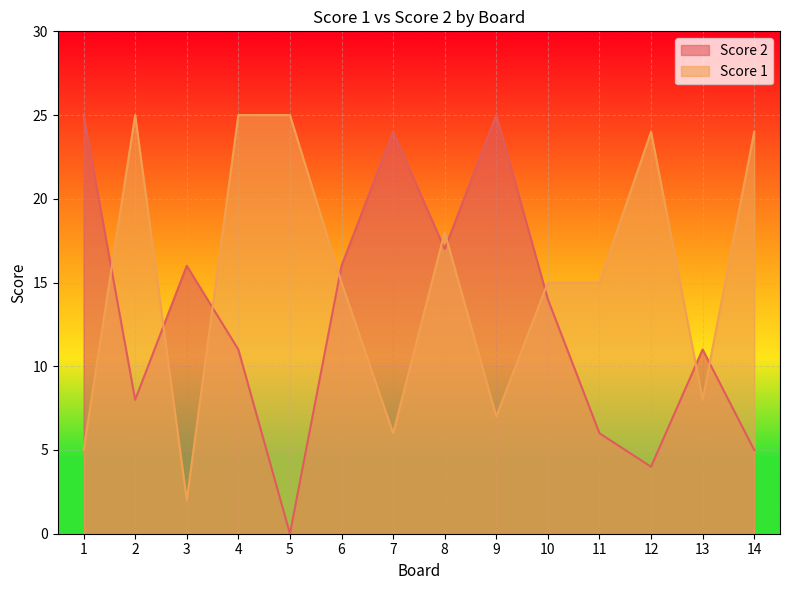

True or false: Score 2 has more than 0 interior local peaks.

True